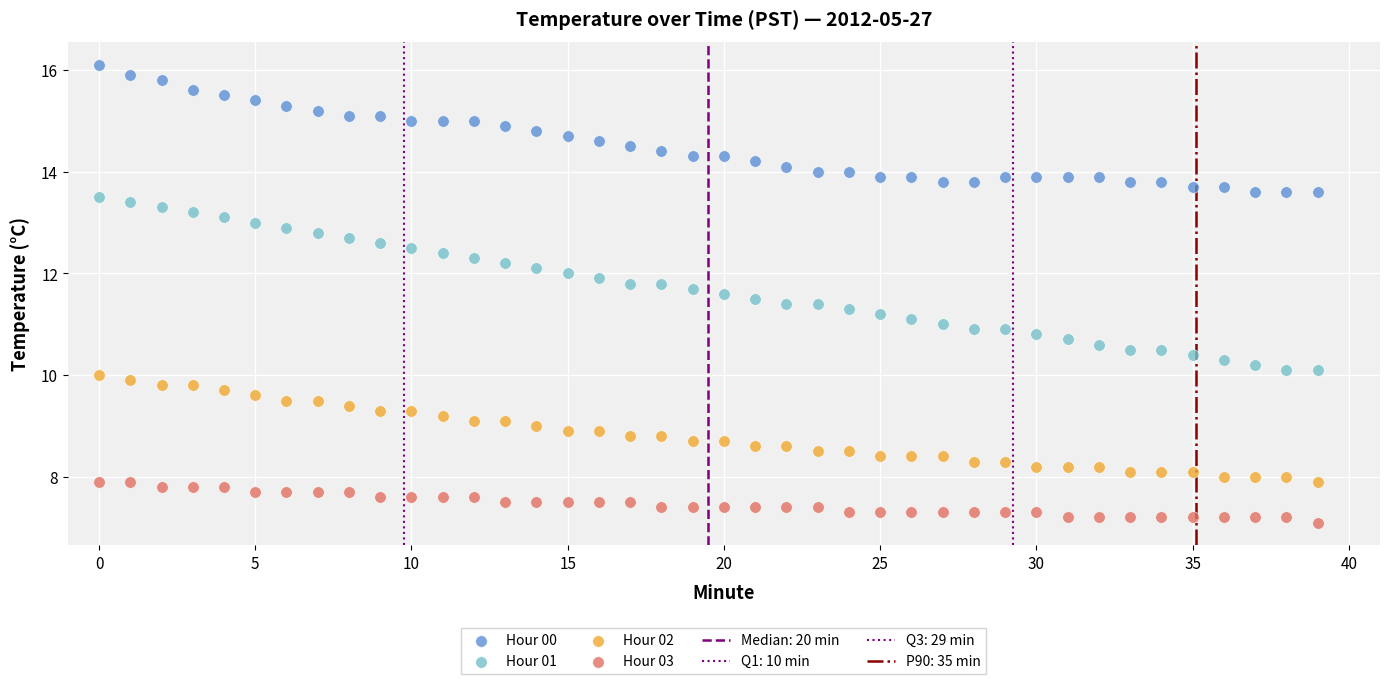

Which series reaches the minimum Y coordinate?

Hour 03